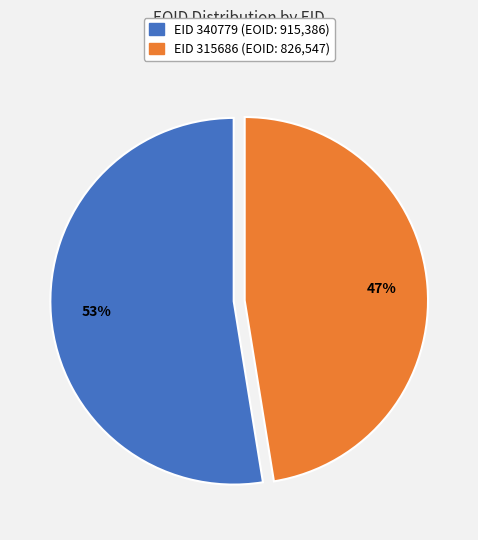

To the nearest percent, what is the average slice percentage?

50%